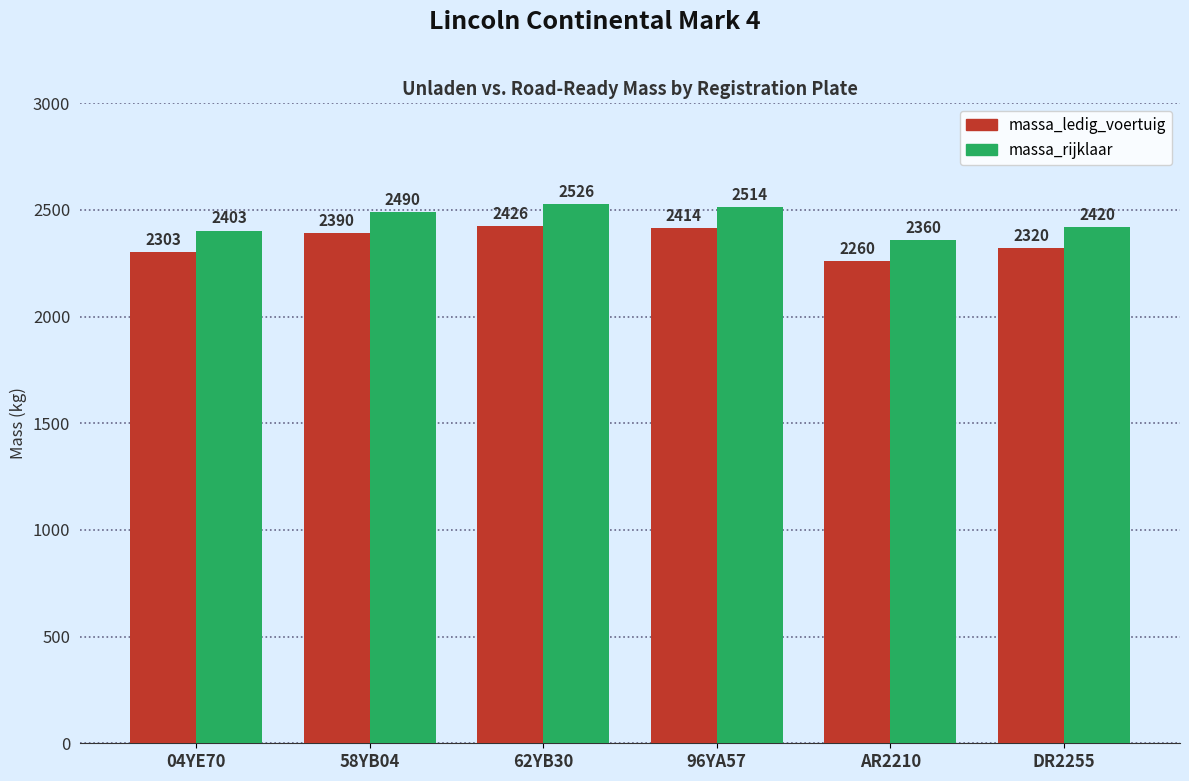

How many bars are there in total?

12